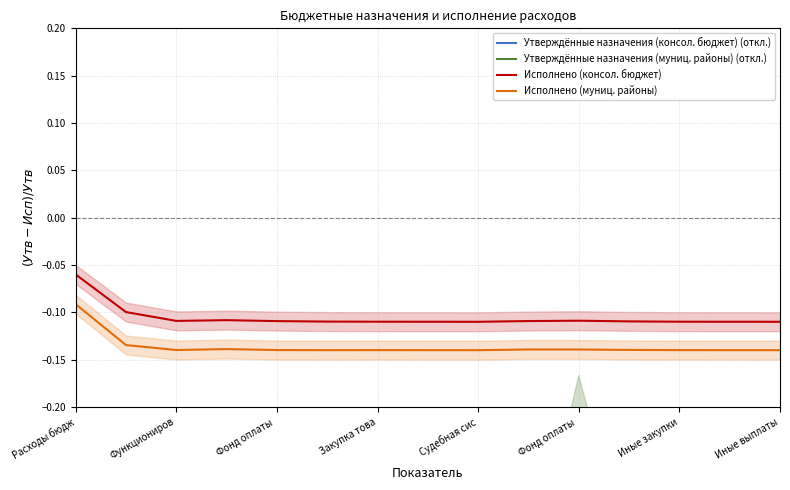

Reading right to left, extract all data points from this chart.

Утверждённые назначения (консол. бюджет) (откл.): -0.8	-0.4	-0.5	-0.4	-0.3	-0.5	-0.4	-0.4	-0.4	-0.4	-0.5	-0.3	-0.4	-0.5	-0.4
Утверждённые назначения (муниц. районы) (откл.): -0.8	-0.4	-0.5	-0.4	-0.2	-0.5	-0.4	-0.4	-0.4	-0.4	-0.4	-0.3	-0.4	-0.5	-0.4
Исполнено (консол. бюджет): -0.1	-0.1	-0.1	-0.1	-0.1	-0.1	-0.1	-0.1	-0.1	-0.1	-0.1	-0.1	-0.1	-0.1	-0.1
Исполнено (муниц. районы): -0.1	-0.1	-0.1	-0.1	-0.1	-0.1	-0.1	-0.1	-0.1	-0.1	-0.1	-0.1	-0.1	-0.1	-0.1